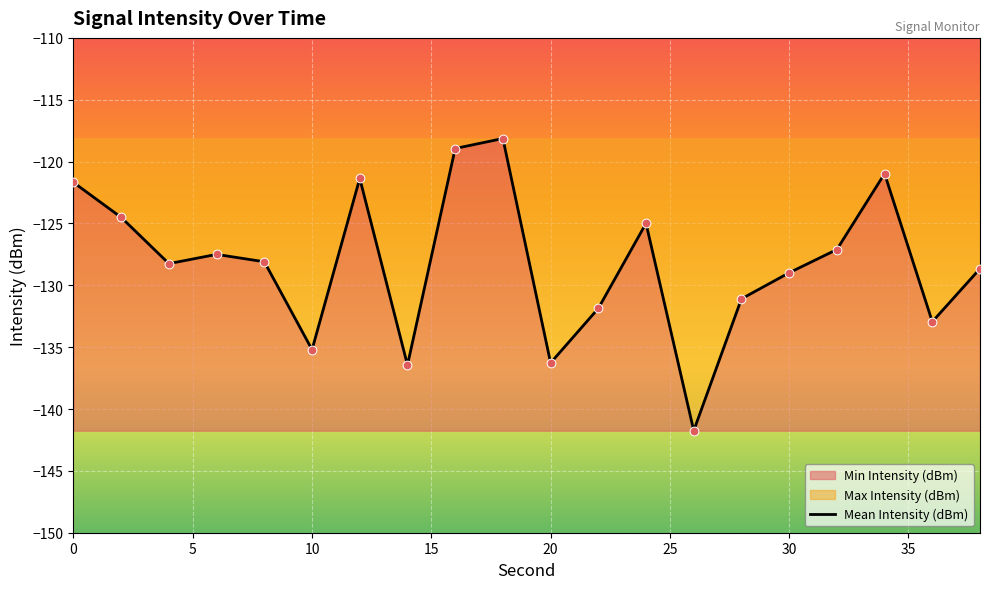

What is the greatest value displayed?

-118.1